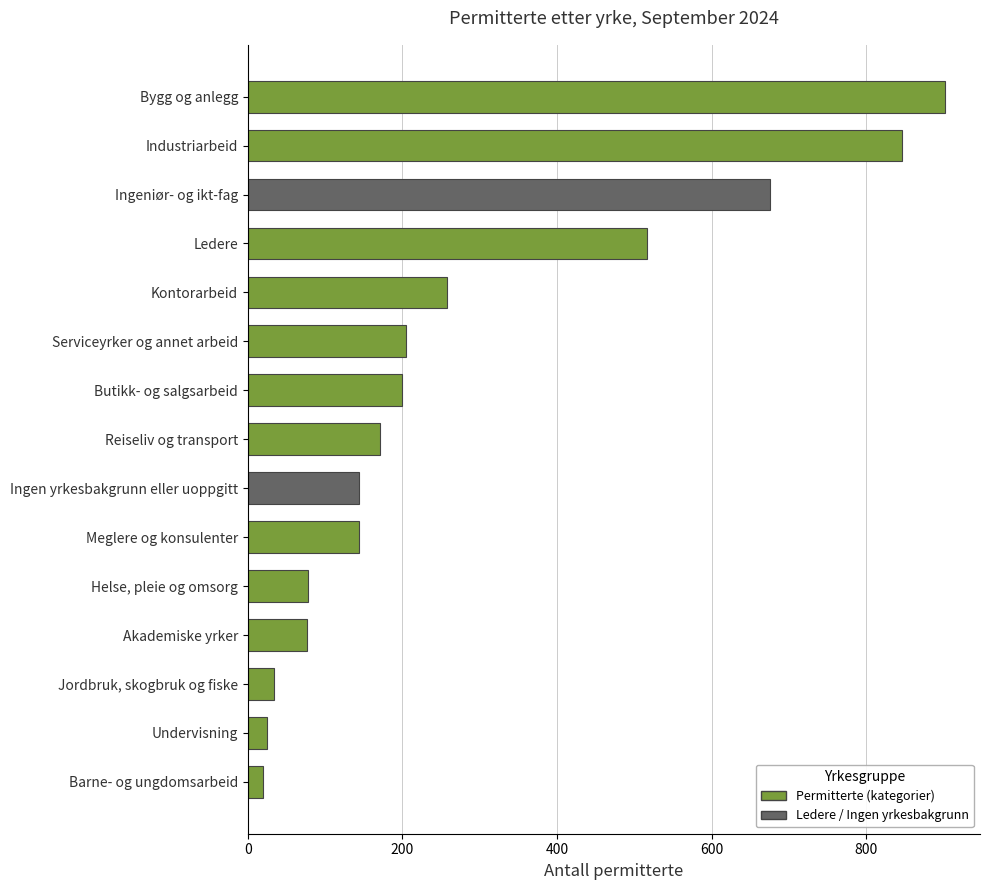

How many data points are less than 171?

7